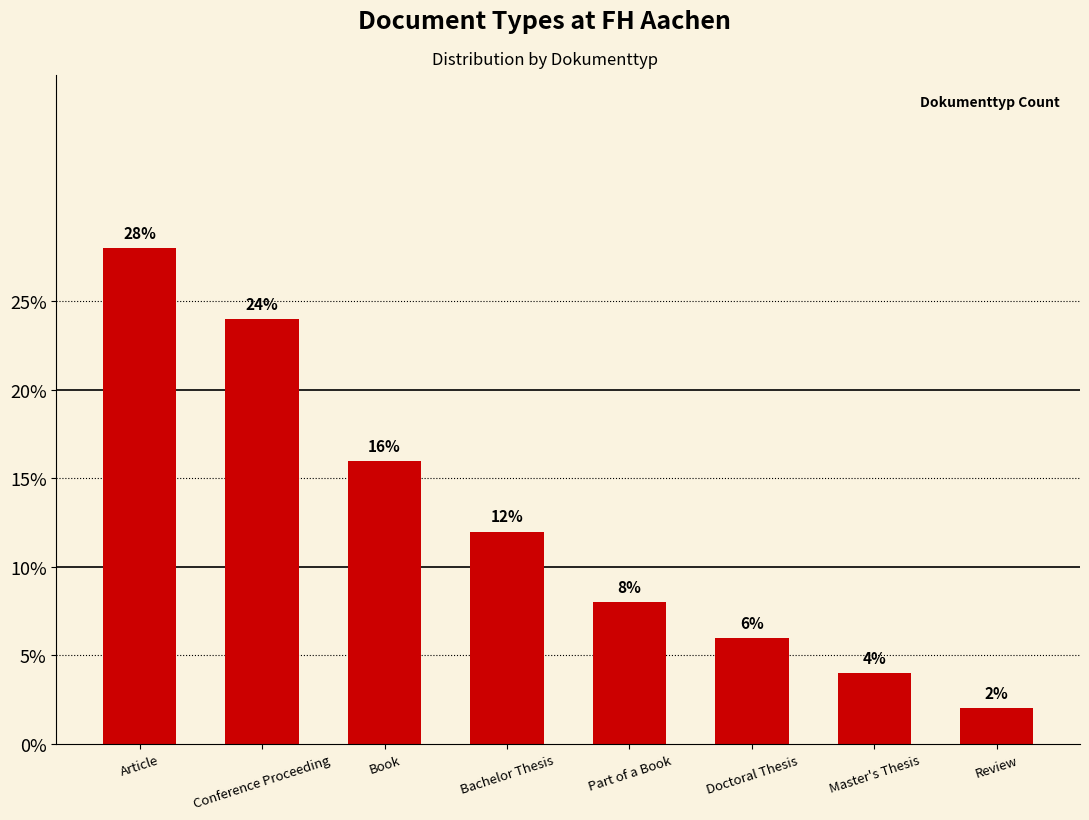

The chart shows a value of 8.0 at Part of a Book. True or false?

True